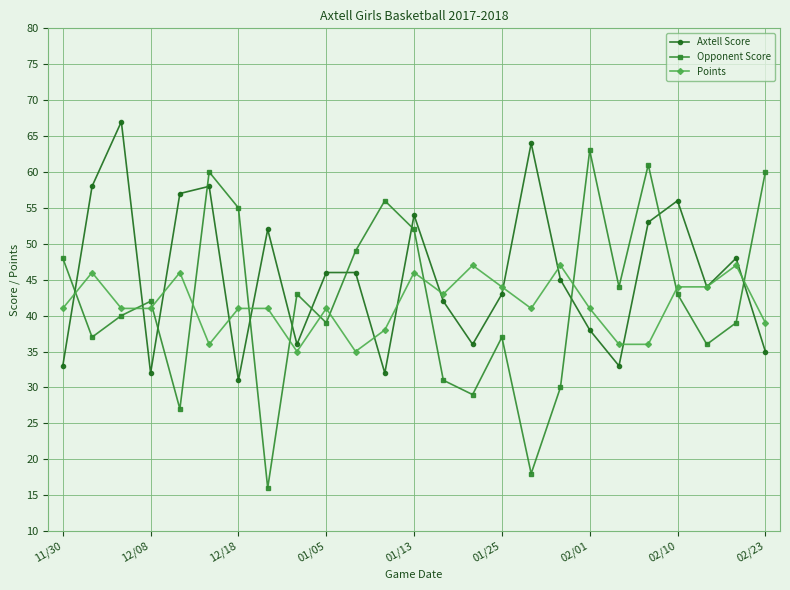

What is the average value of the Opponent Score series?

42